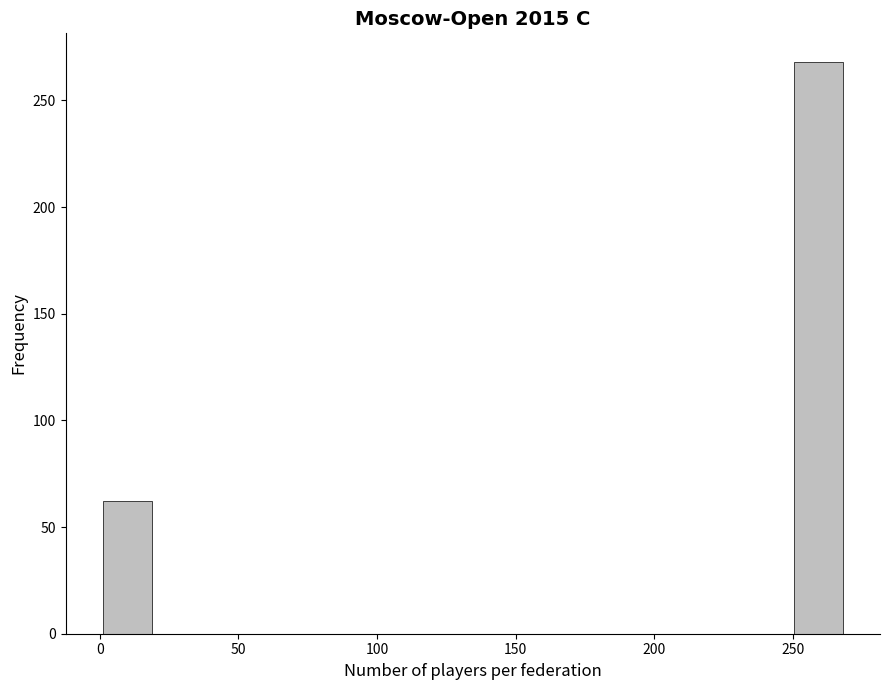

Read against the x-axis, roughly where is the centre of the tallest bar?

260